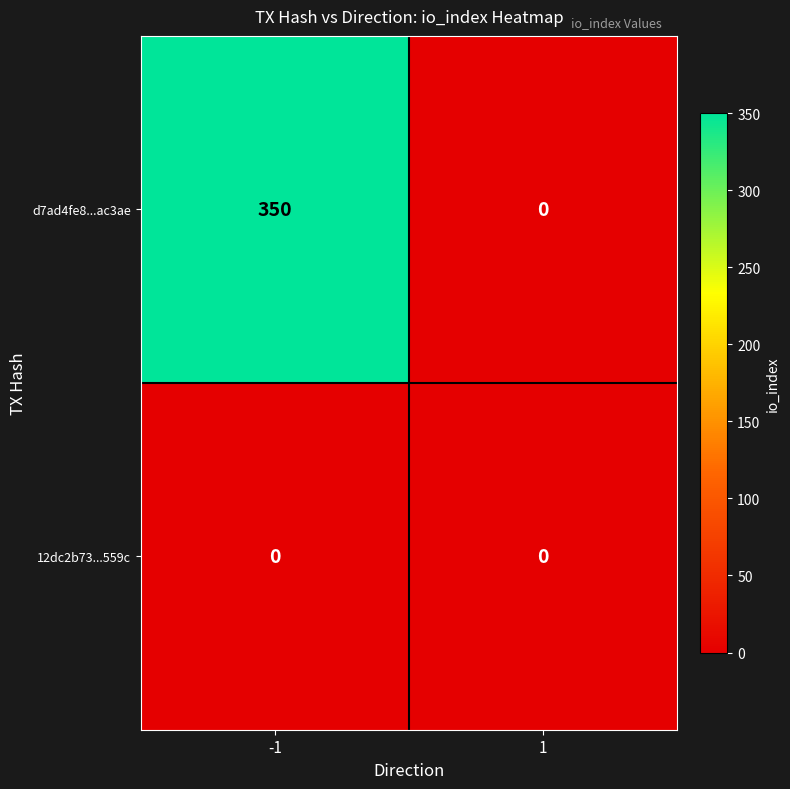

At -1, list the series in order from largest to smallest.

d7ad4fe8...ac3ae, 12dc2b73...559c